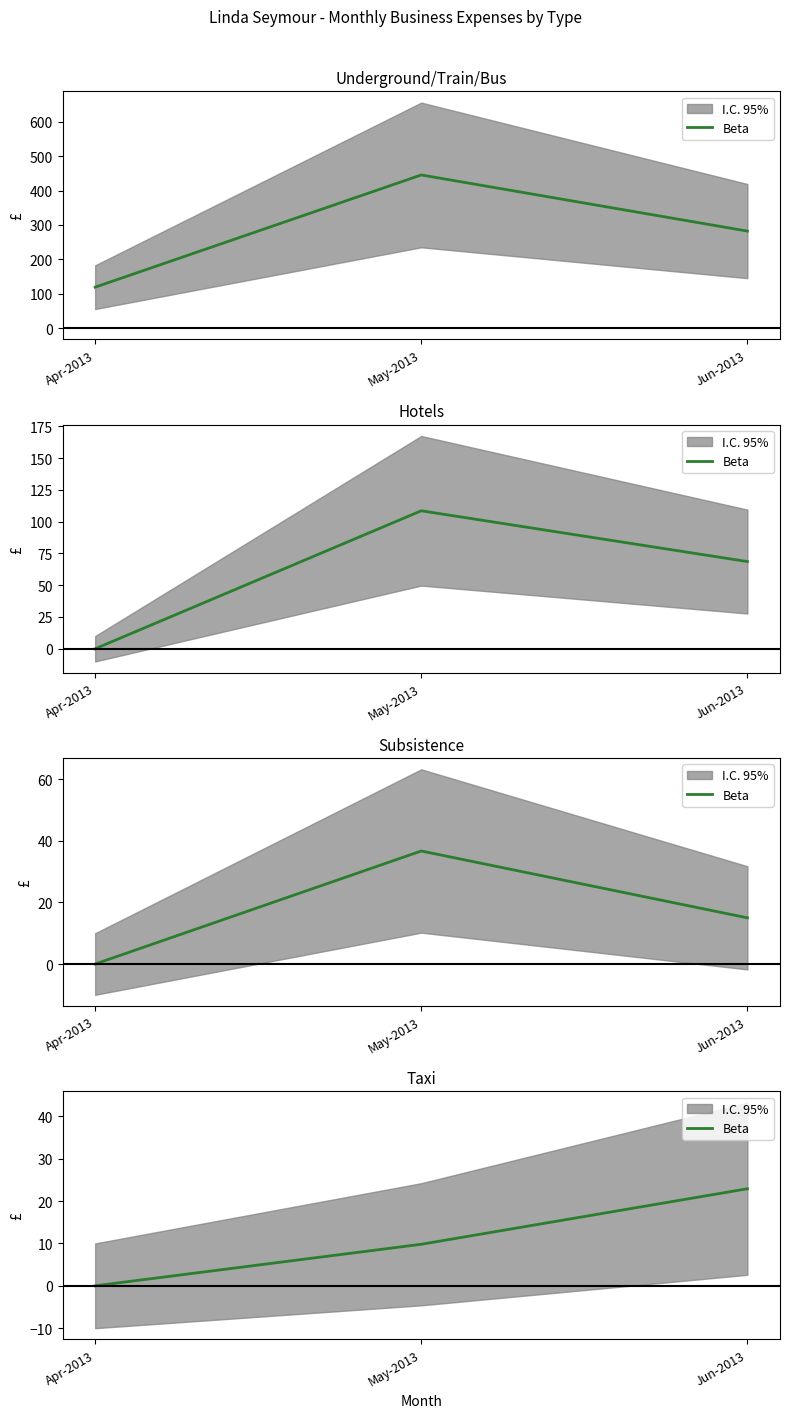

What is the label of the 1st point from the left?

Apr-2013